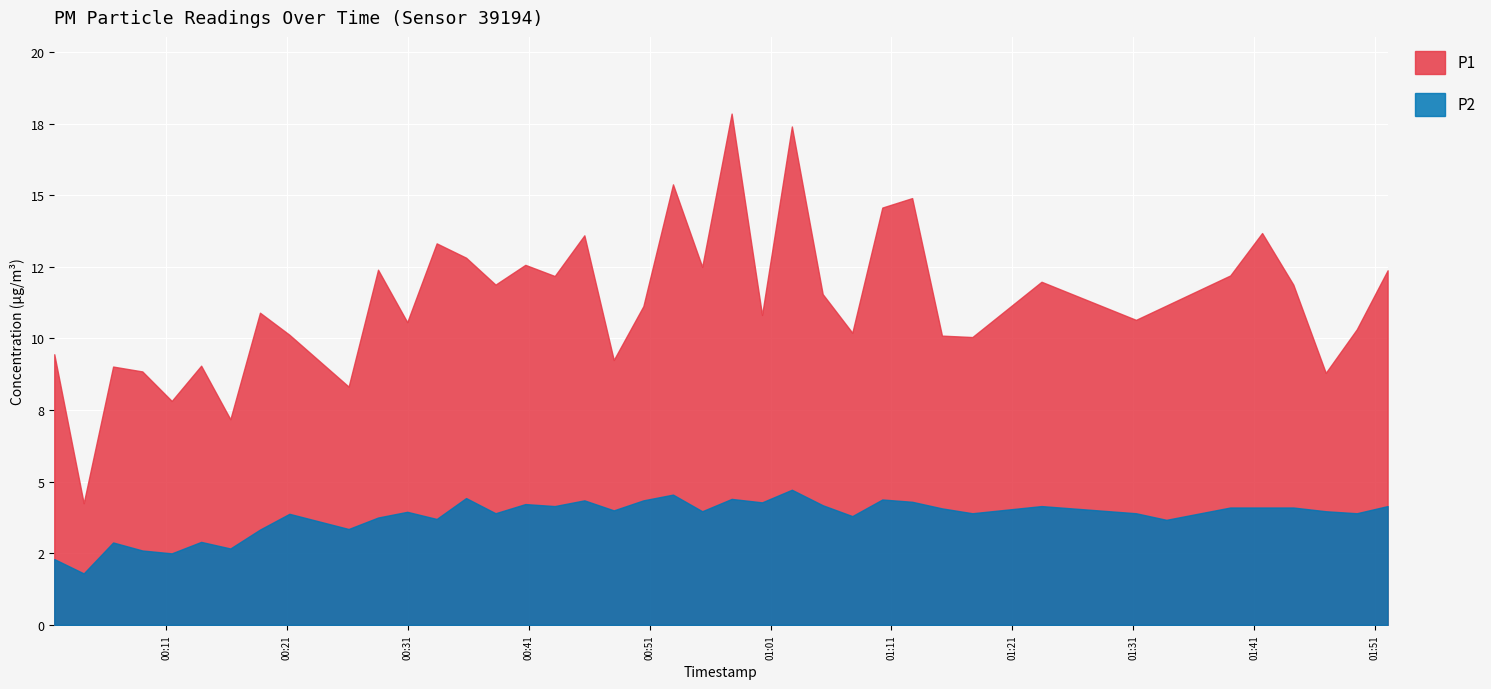

What is the label of the 30th point from the right?

2022-07-29T00:28:32